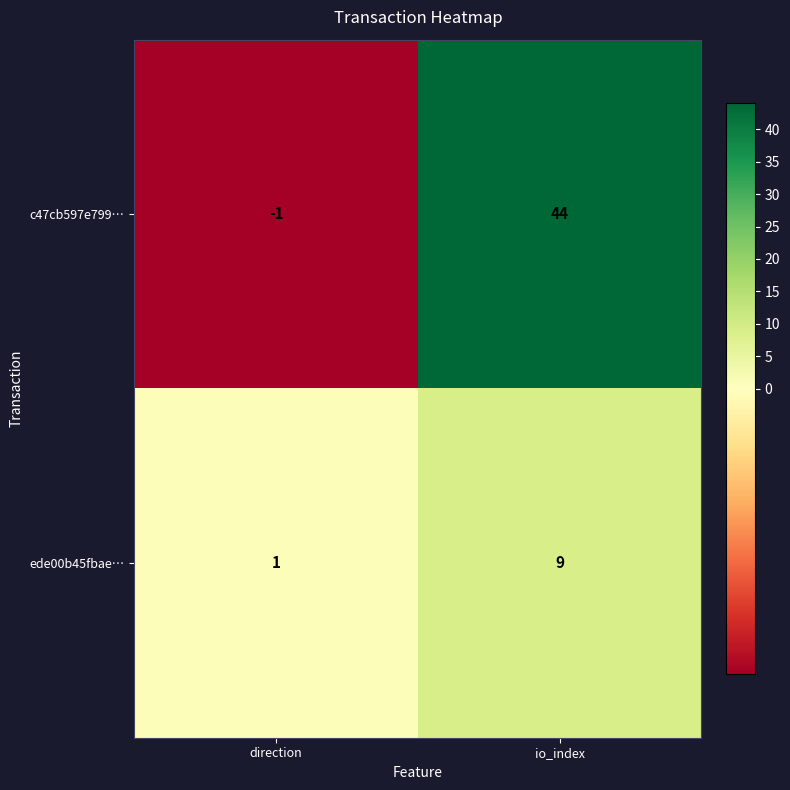

True or false: c47cb597e799… has a value of 44 at io_index.

True